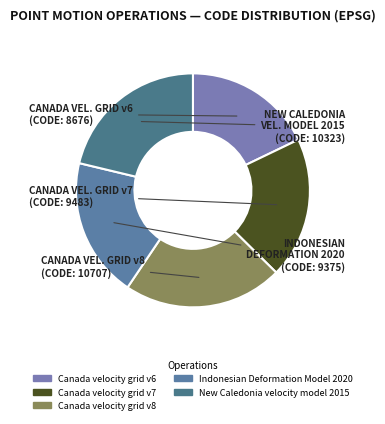

Is it true that New Caledonia velocity model 2015 is 8% of the pie?

False